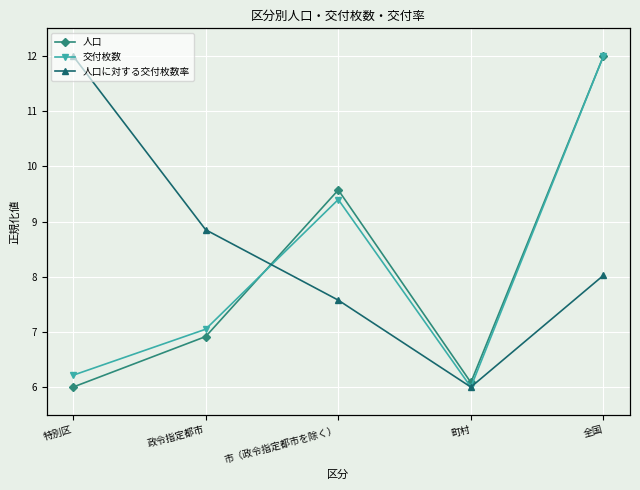

The value of 人口に対する交付枚数率 at 政令指定都市 is 8.8. True or false?

True